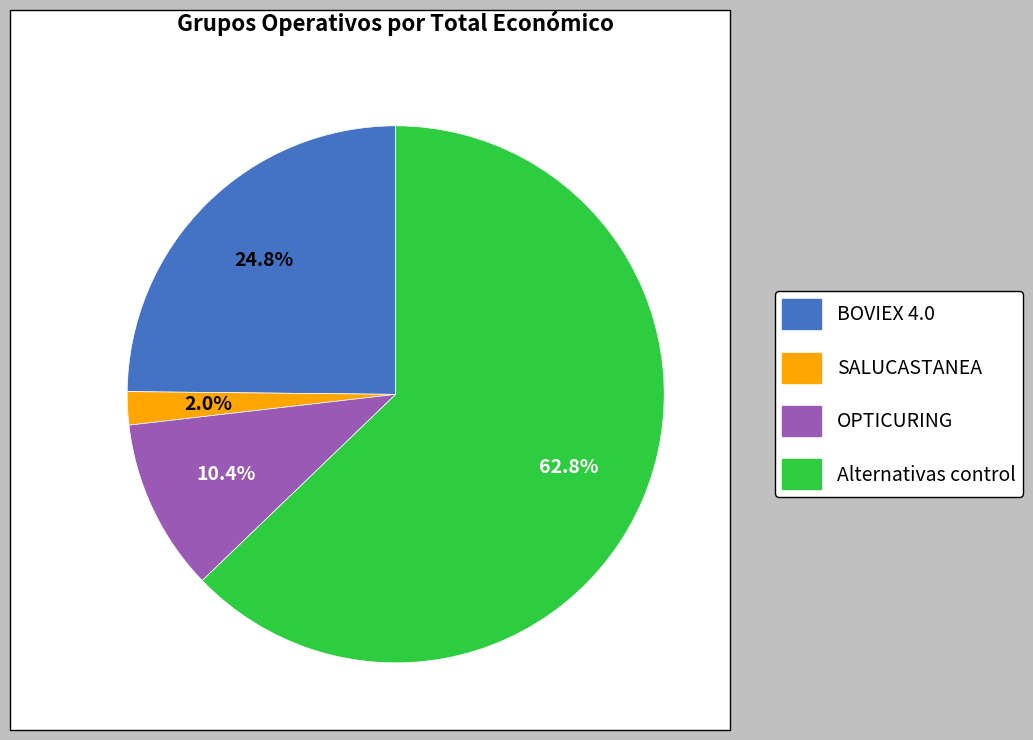

To the nearest percent, what is the difference between the largest and smallest slice percentages?

61%